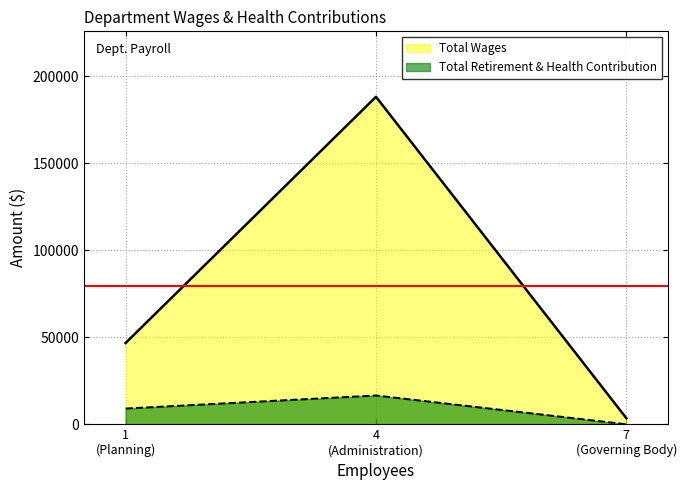

How many lines are shown in the chart?

2